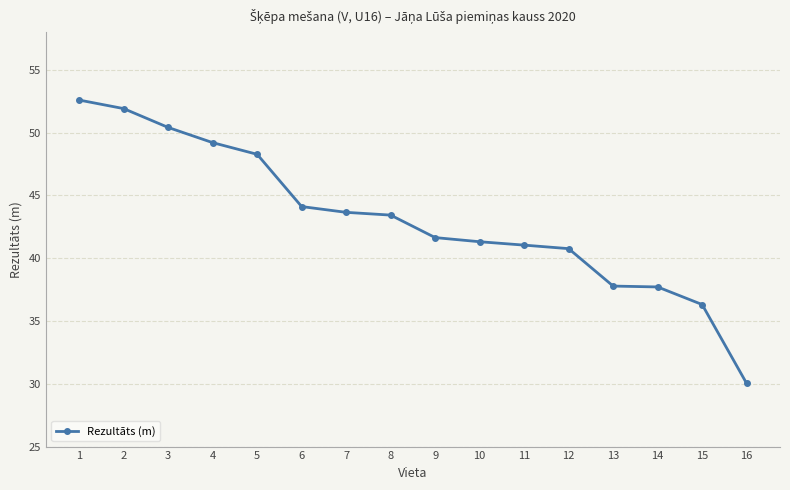

What is the ratio of the value at 2 to the value at 15?

1.4